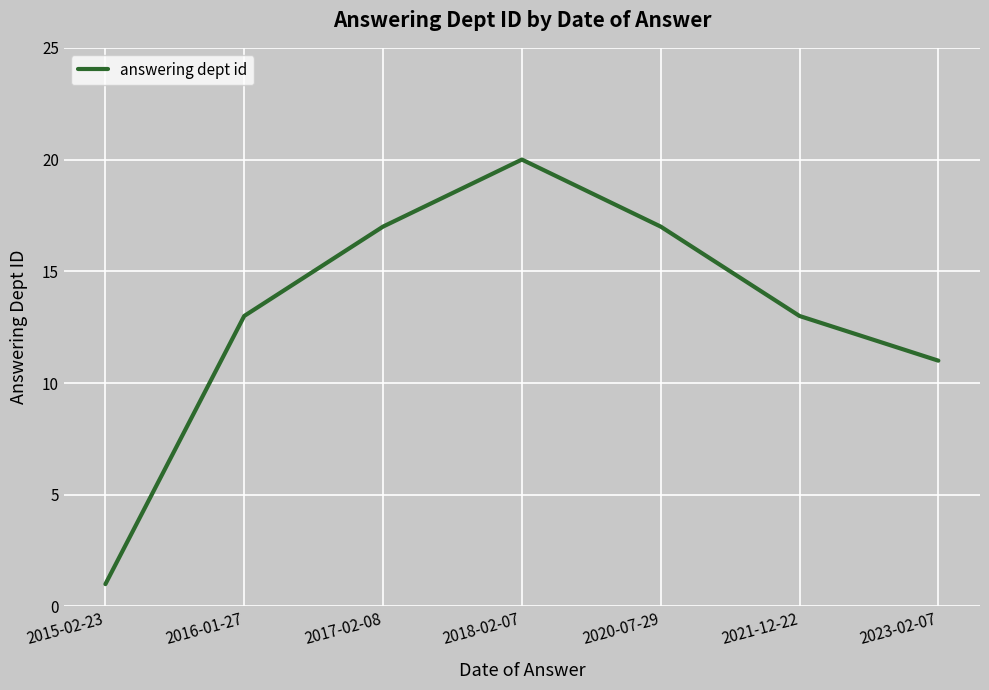

Count the number of data series in this chart.

1